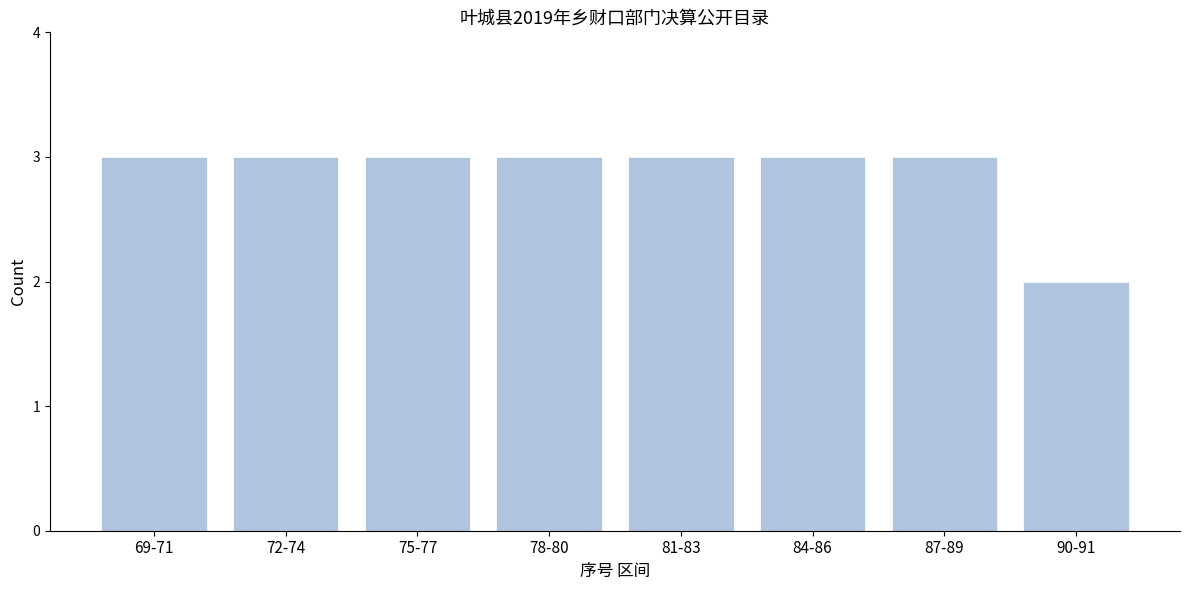

Reading right to left, what are all the values shown in this chart?

90-91=2	87-89=3	84-86=3	81-83=3	78-80=3	75-77=3	72-74=3	69-71=3